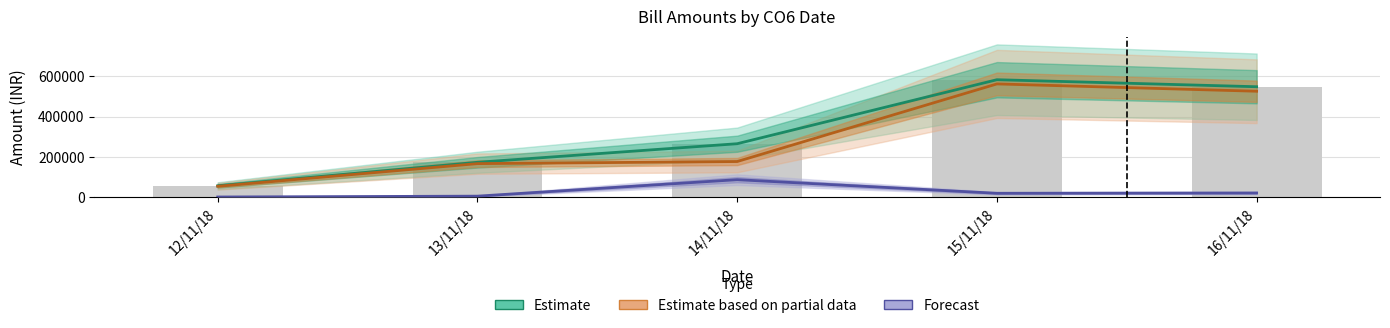

How many data points in Estimate based on partial data are above 177652?

2